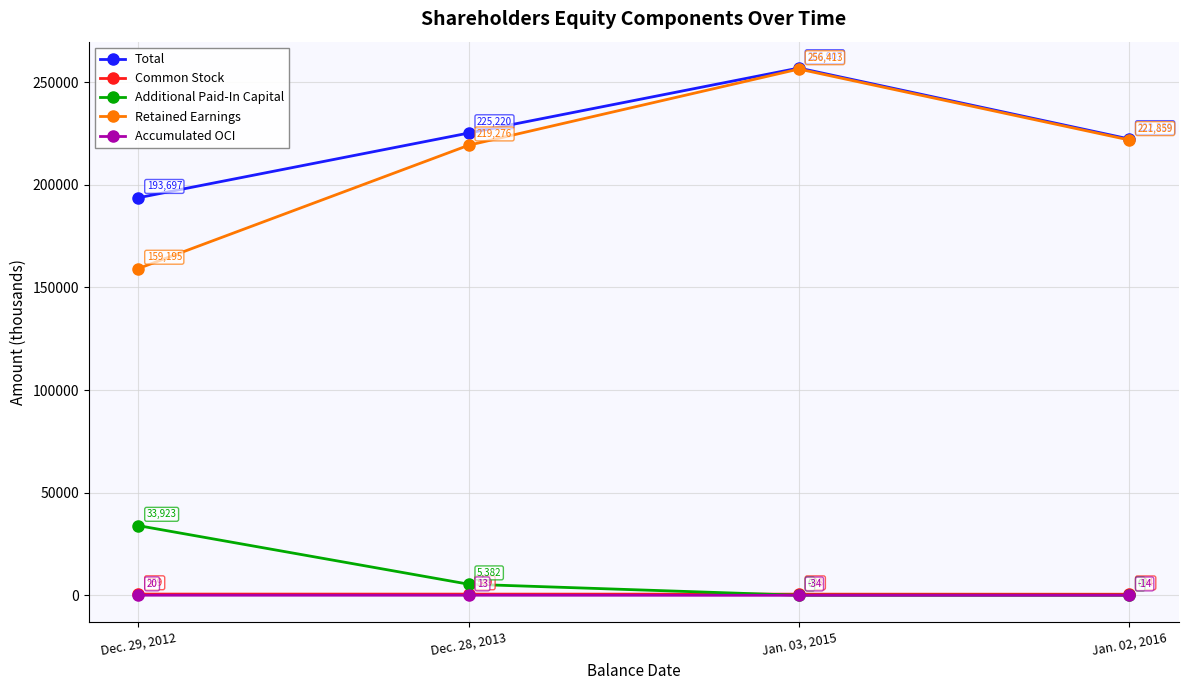

List the series in order of their peak value, lowest first.

Accumulated OCI, Common Stock, Additional Paid-In Capital, Retained Earnings, Total